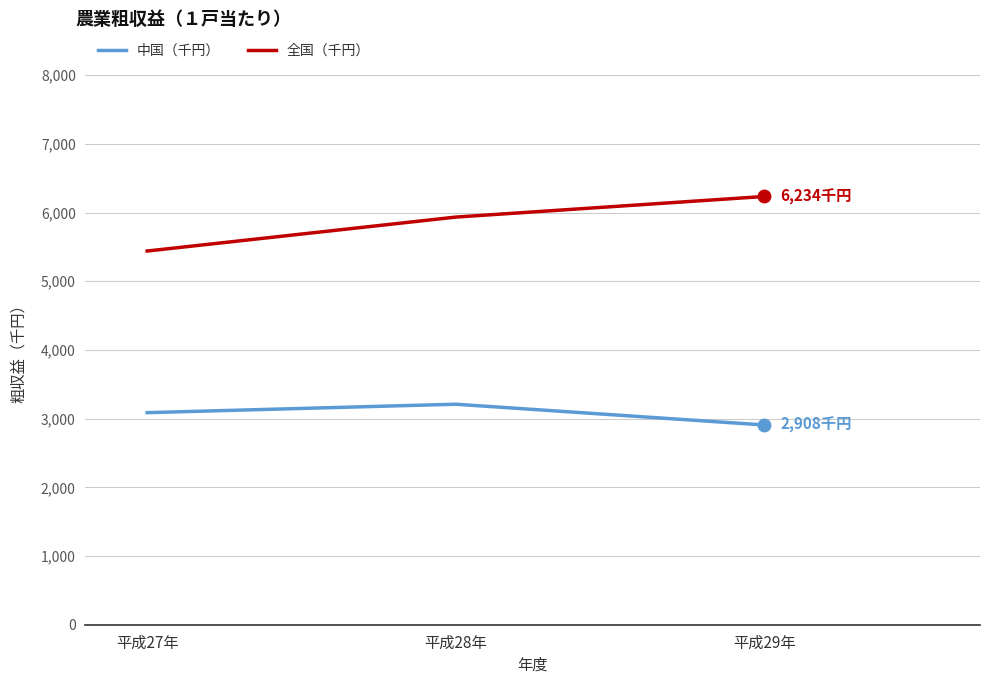

List the series in order of their overall mean, lowest first.

中国（千円）, 全国（千円）